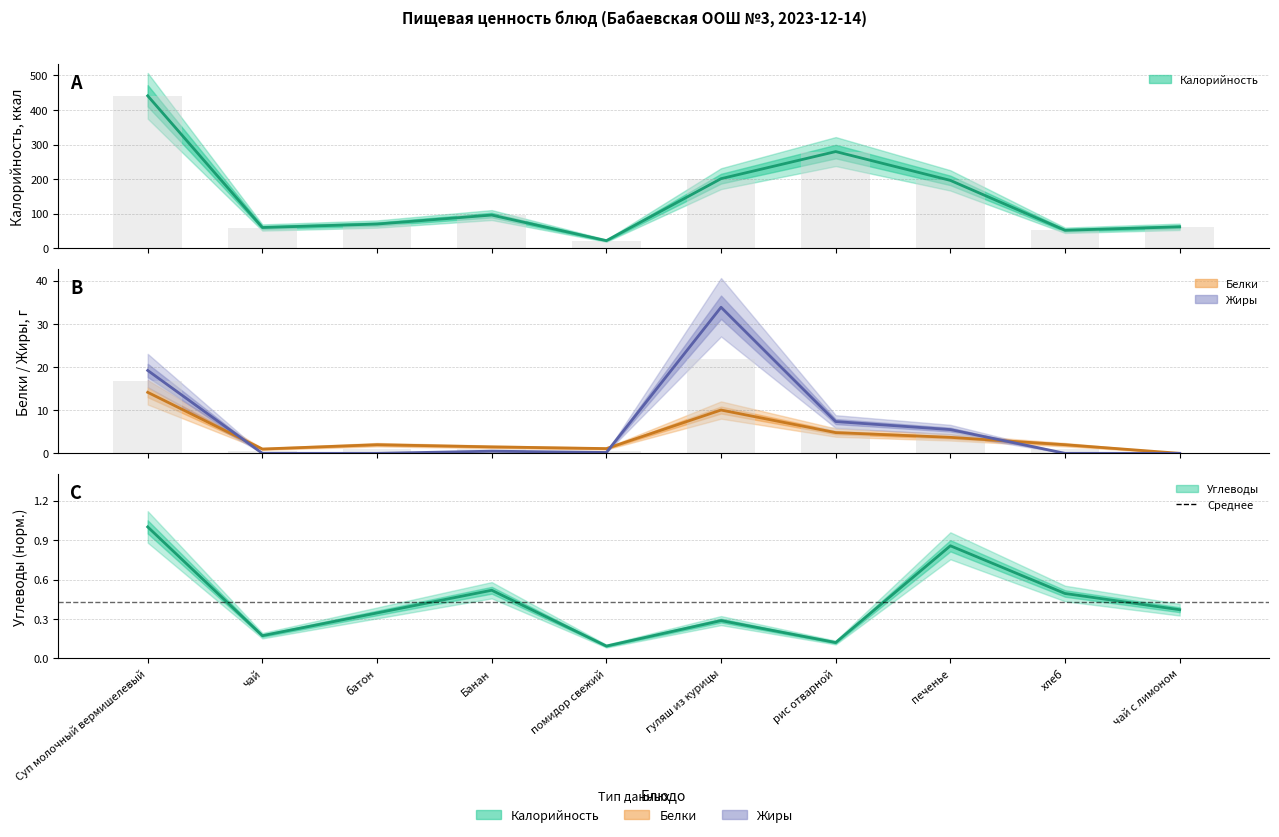

What is the average value of the Углеводы series?

0.4